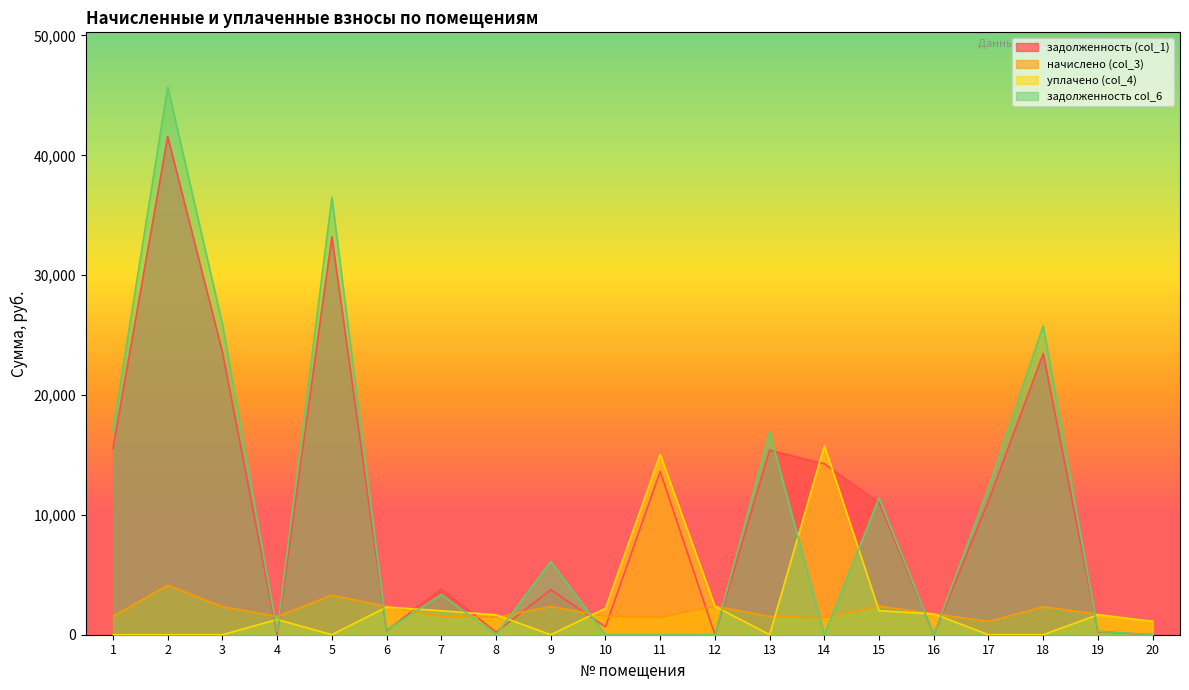

True or false: начислено (col_3) has more than 1 interior local peaks.

True